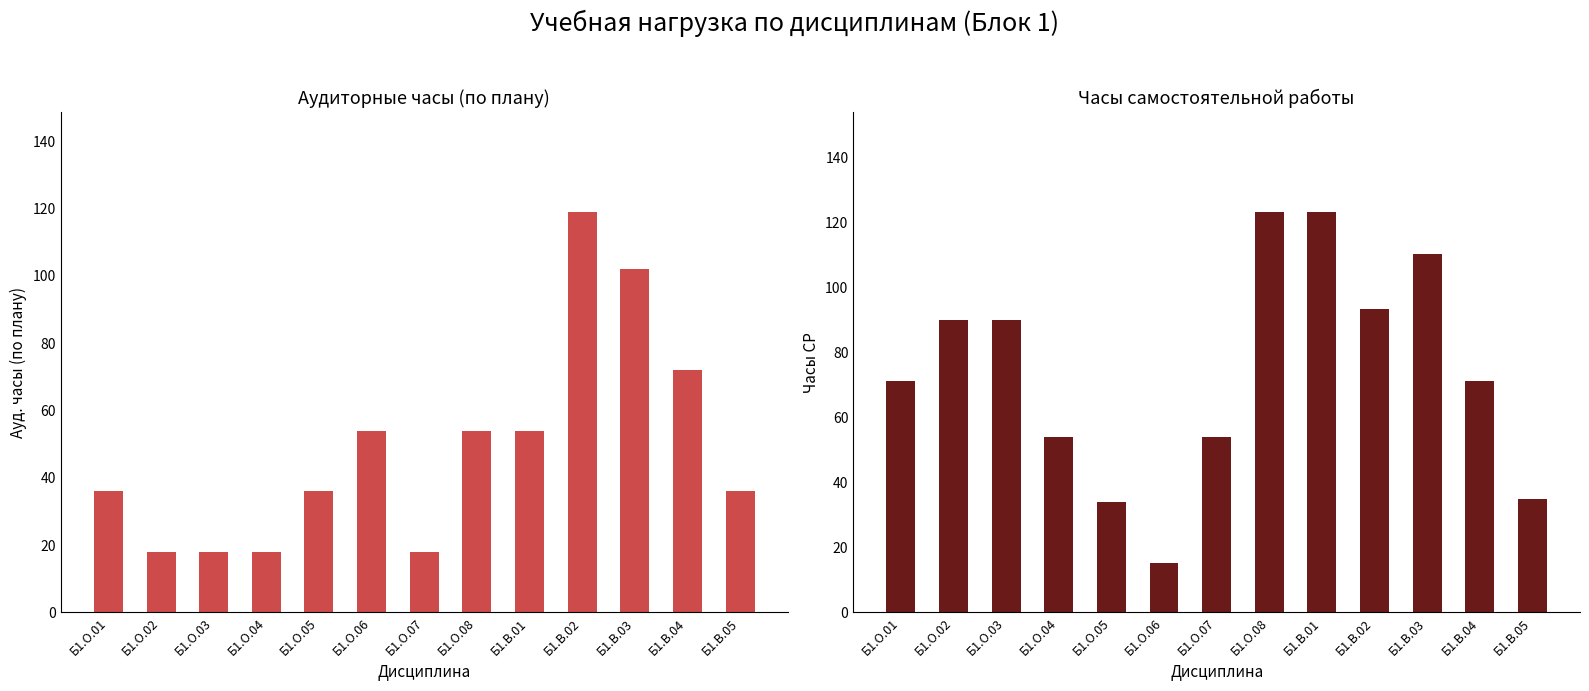

Rank the series at Б1.О.05 from highest to lowest value.

Ауд. (По плану), СР